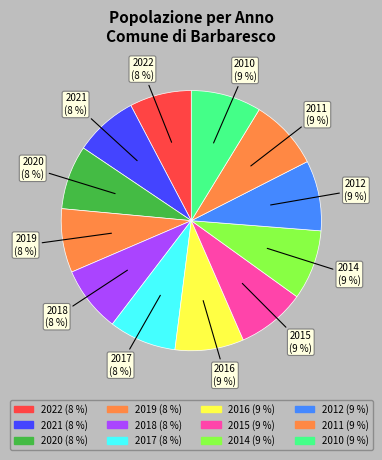

How many slices are in this pie chart?

12